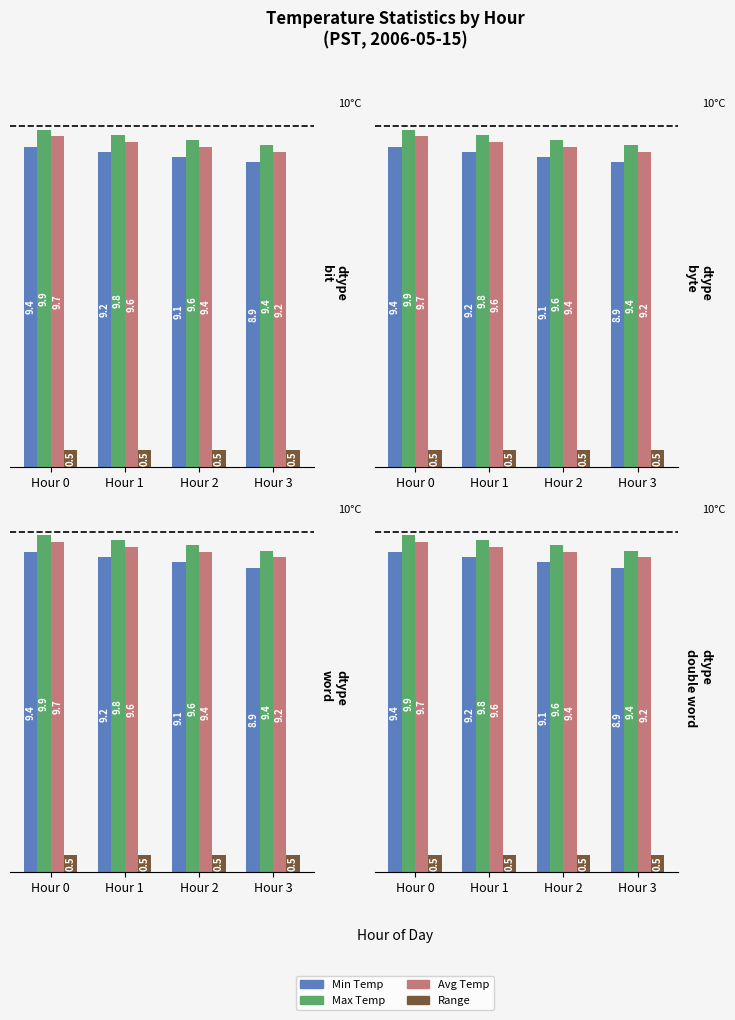

At which category does the chart reach its minimum across all series?

Hour 0